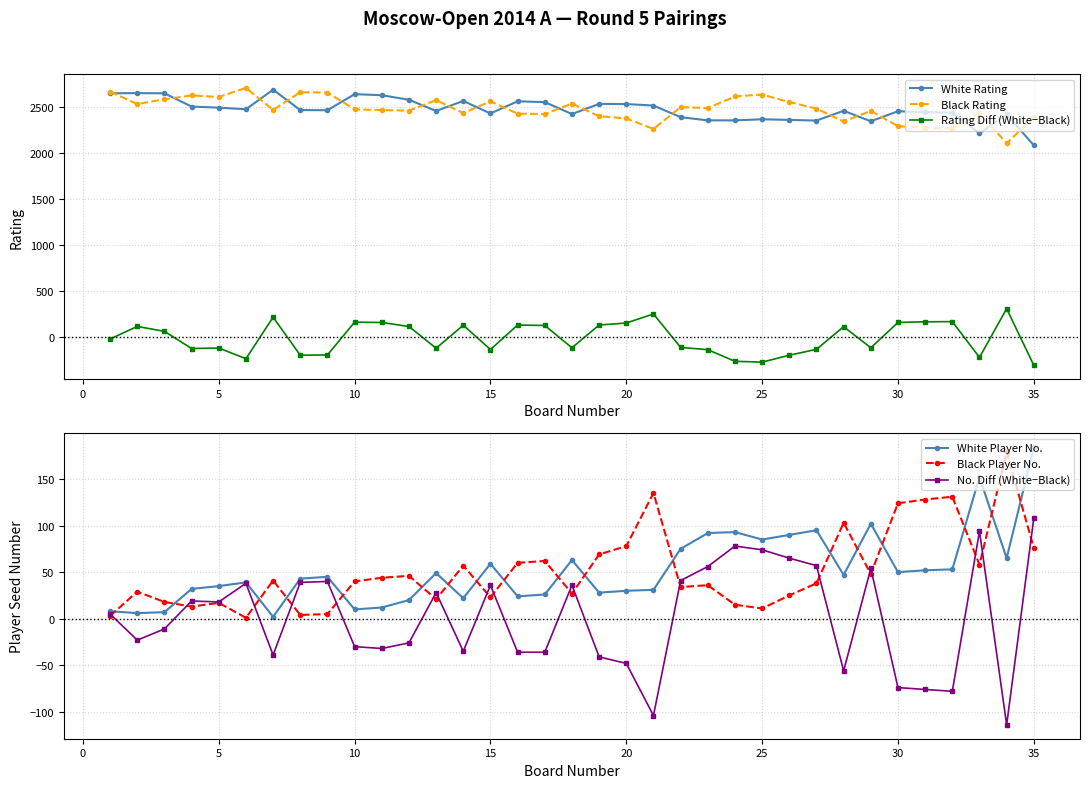

Which category has the highest value in the White Player No. series?

35